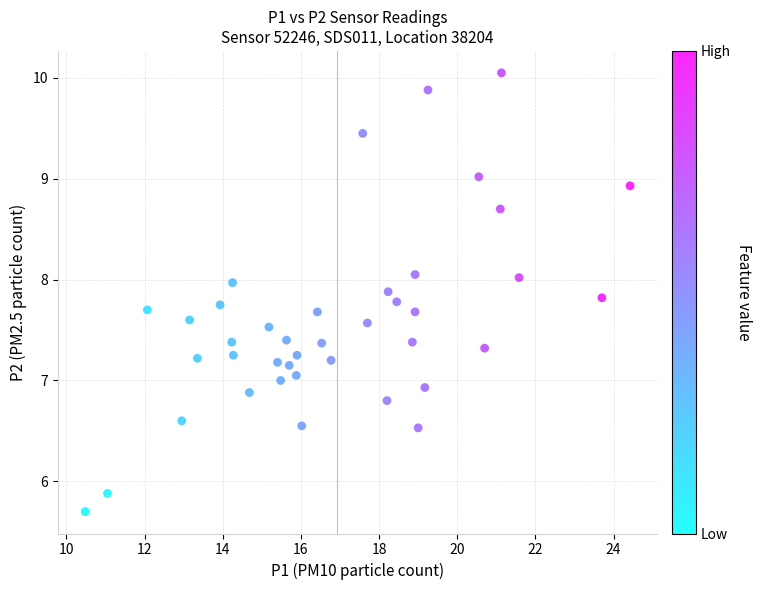

What is the range of X values (max minus min)?

13.9